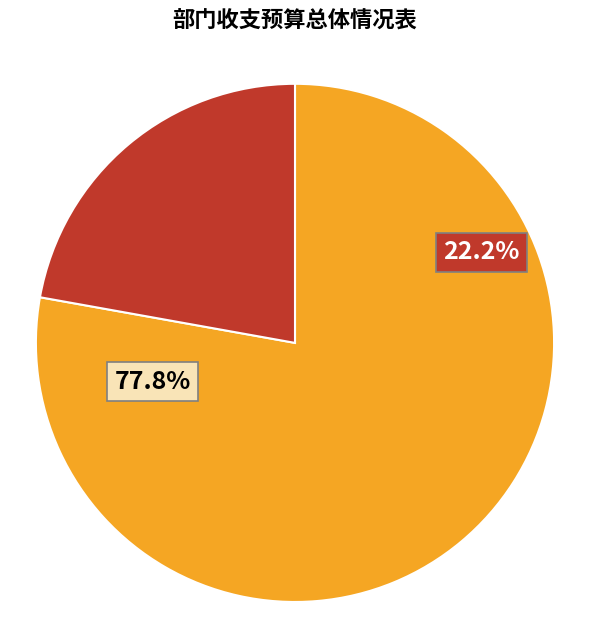

How much of the chart is everything except 一、基本支出?

22.2%